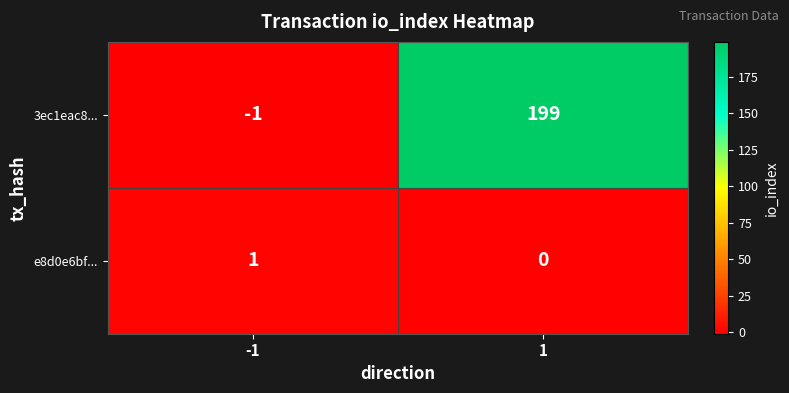

Which series has the largest total across all categories?

3ec1eac8...